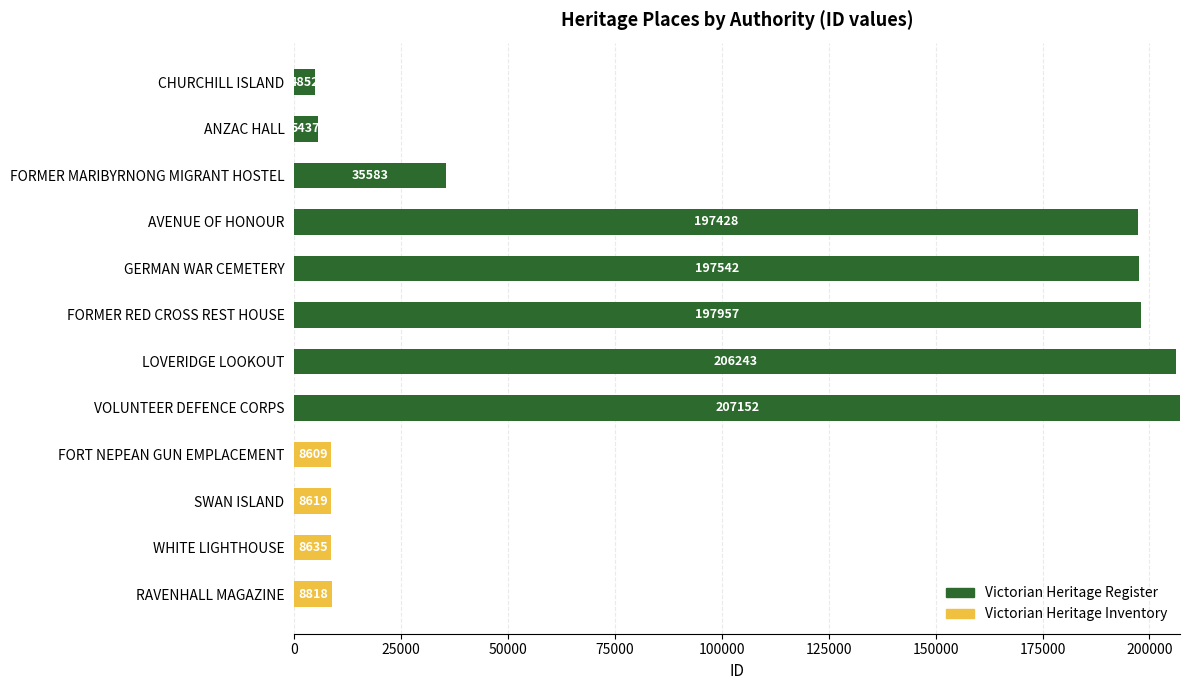

The value of Victorian Heritage Register at AVENUE OF HONOUR is 197428. True or false?

True